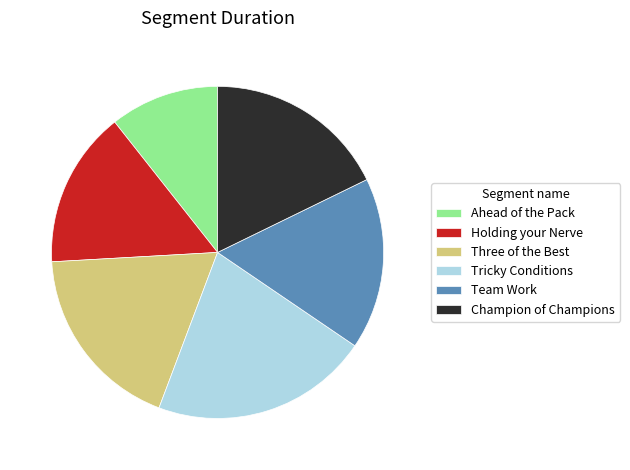

Is there a majority slice in this chart?

No